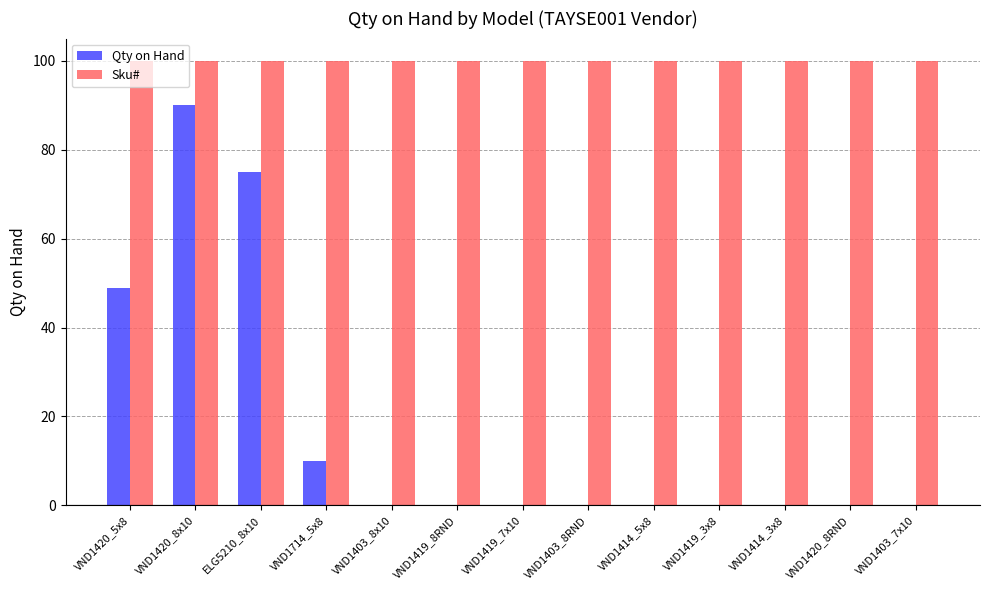

True or false: Sku# has a value of 100 at VND1403_8RND.

True